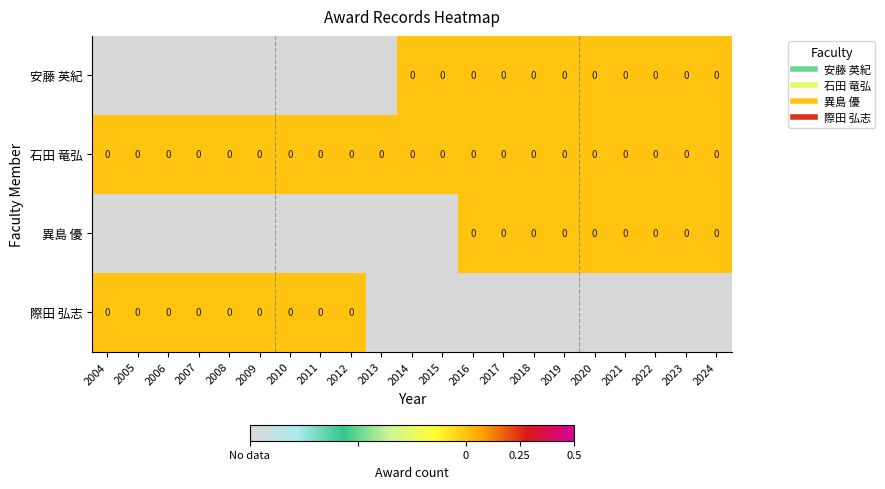

Rank the categories by 石田 竜弘 value from lowest to highest.

2004, 2005, 2006, 2007, 2008, 2009, 2010, 2011, 2012, 2013, 2014, 2015, 2016, 2017, 2018, 2019, 2020, 2021, 2022, 2023, 2024